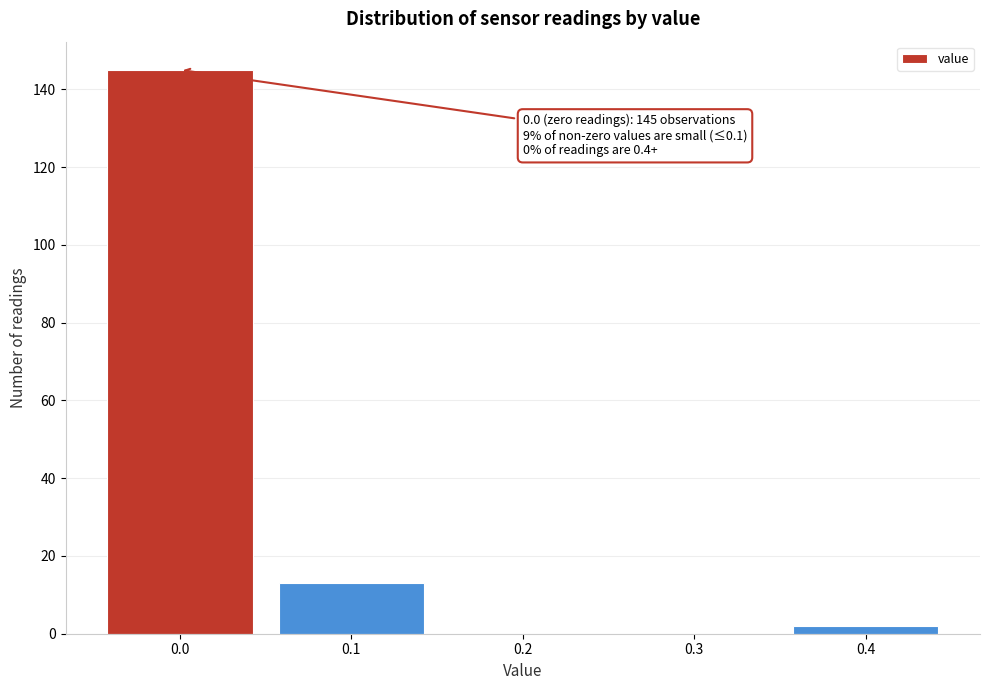

Reading left to right, transcribe all the data shown in this chart.

0.0=145	0.1=13	0.2=0	0.3=0	0.4=2